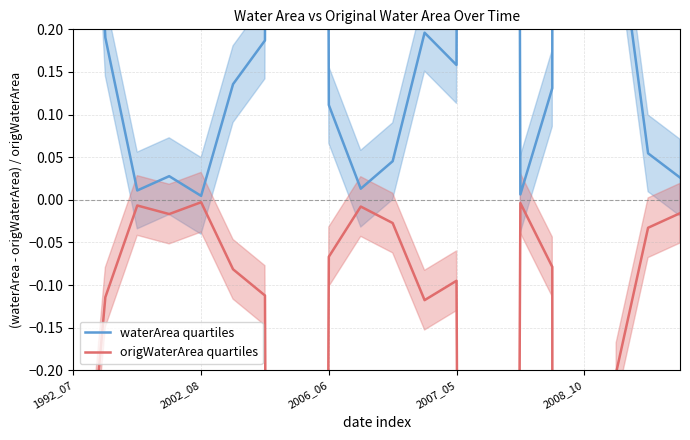

Count the number of data series in this chart.

2